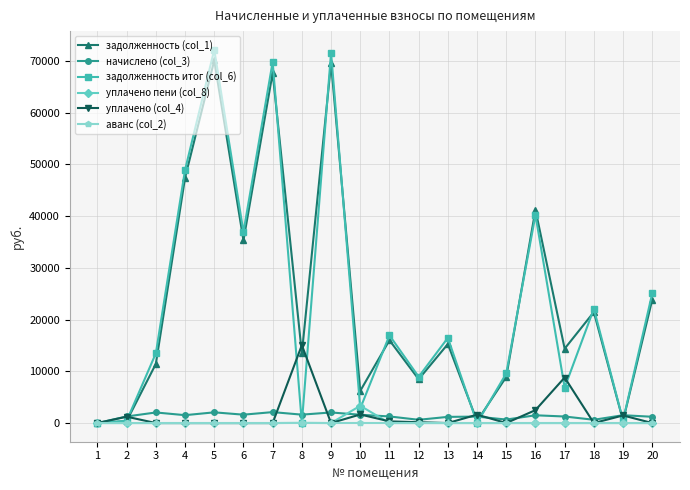

Does the chart display data point markers on the line(s)?

Yes